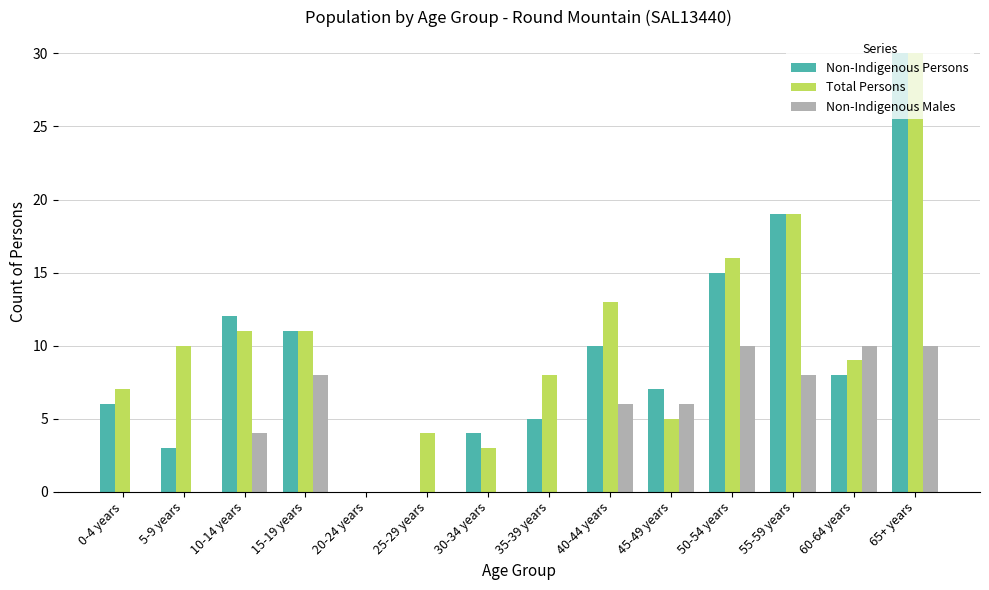

At which category is the sum across all series the highest?

65+ years